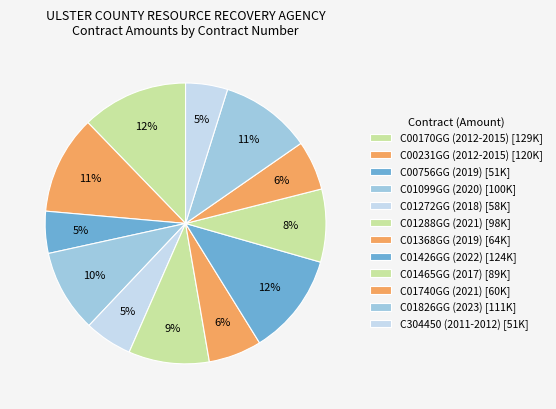

Count the number of slices in the pie.

12